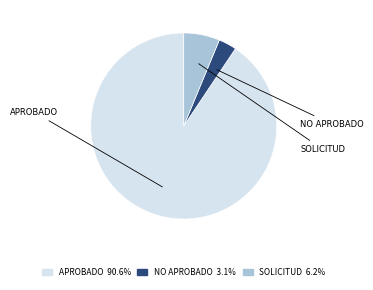

Is there any slice that represents more than half of the pie?

Yes